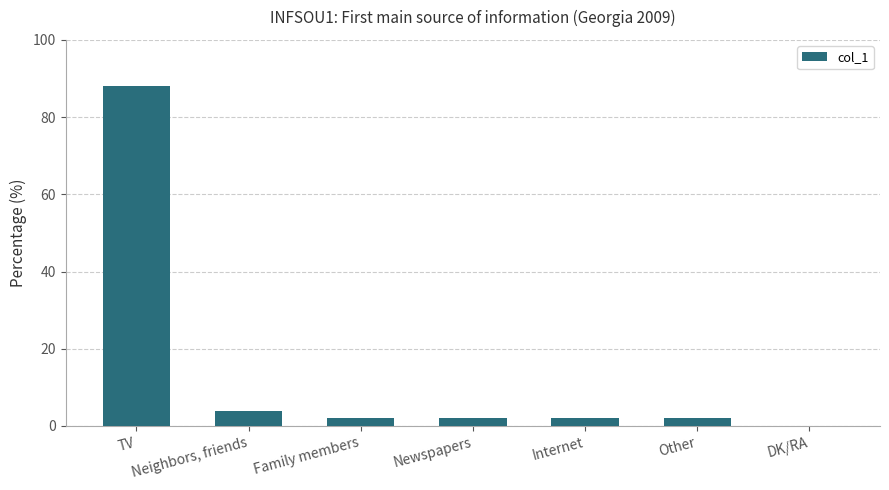

Reading left to right, list all the values displayed in this chart.

88	4	2	2	2	2	0